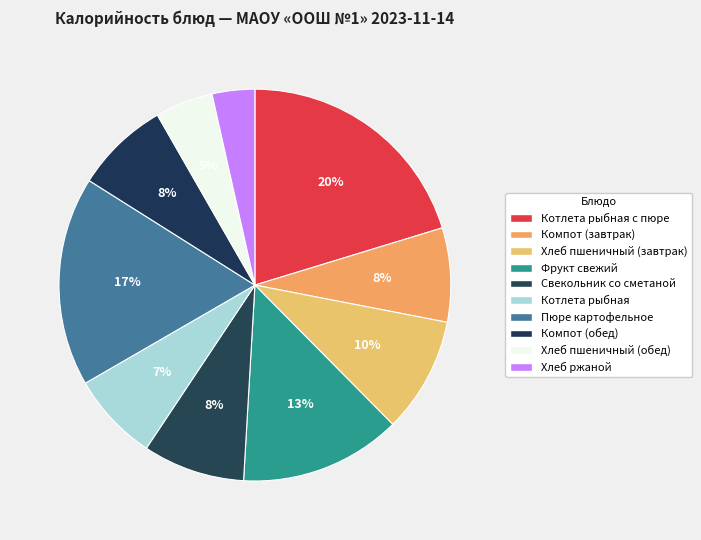

To the nearest percent, what is the difference between the largest and smallest slice percentages?

17%